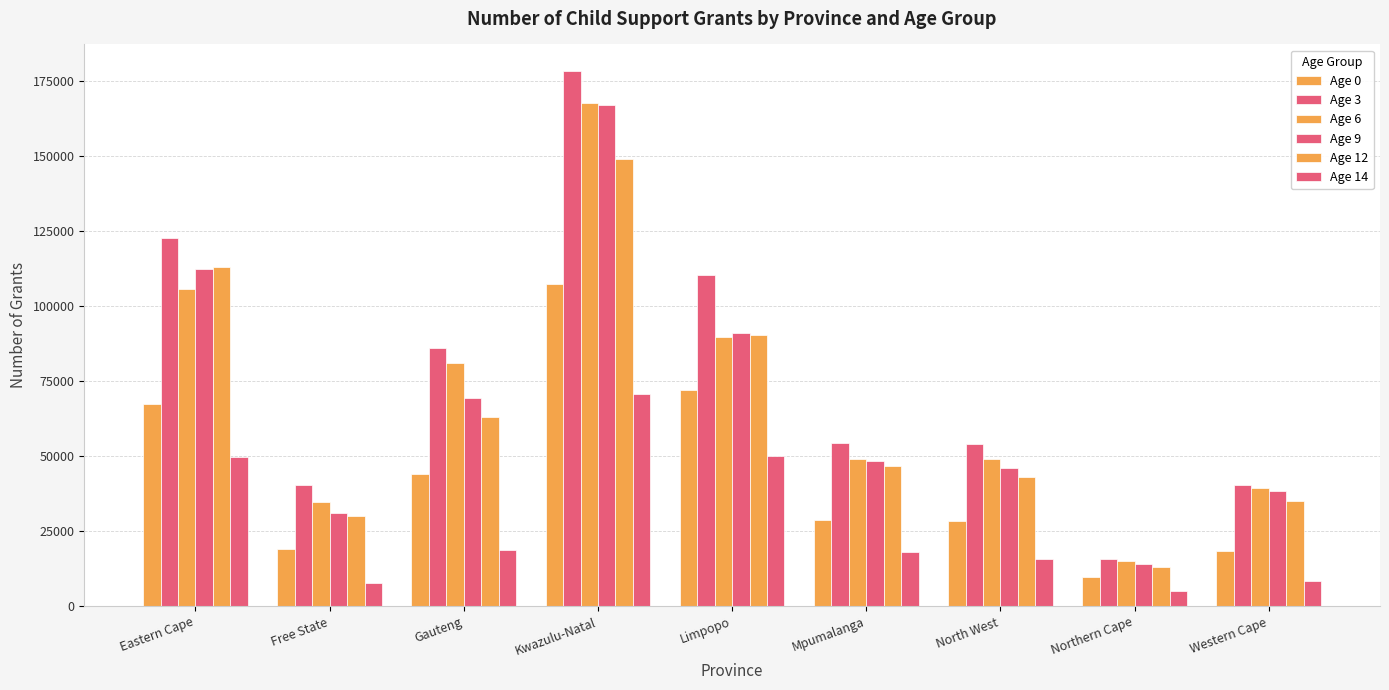

How many bars are there in total?

54